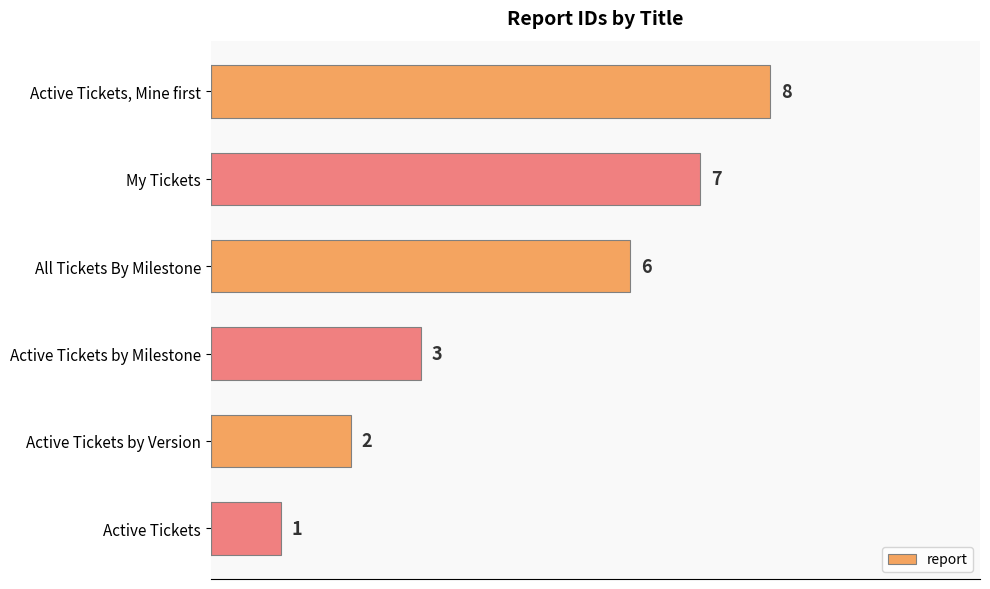

The value at Active Tickets by Version is 2. True or false?

True